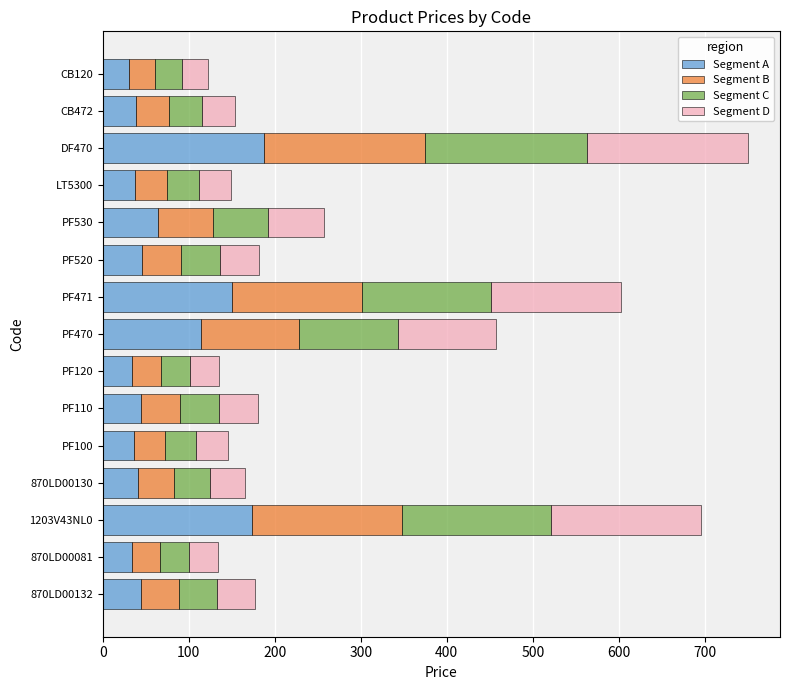

What is the lowest value of the Segment A series?

30.6